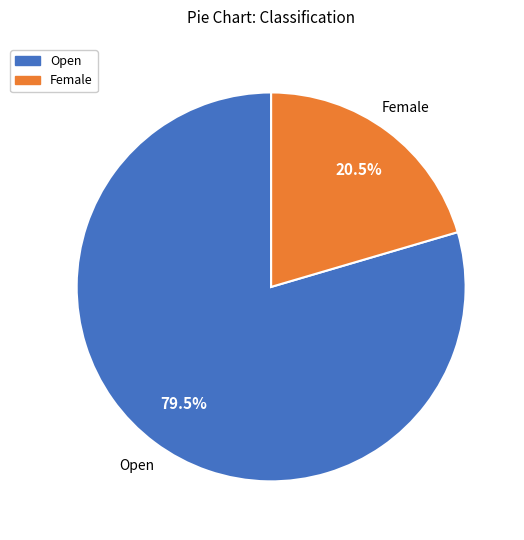

Is there any slice that represents more than half of the pie?

Yes